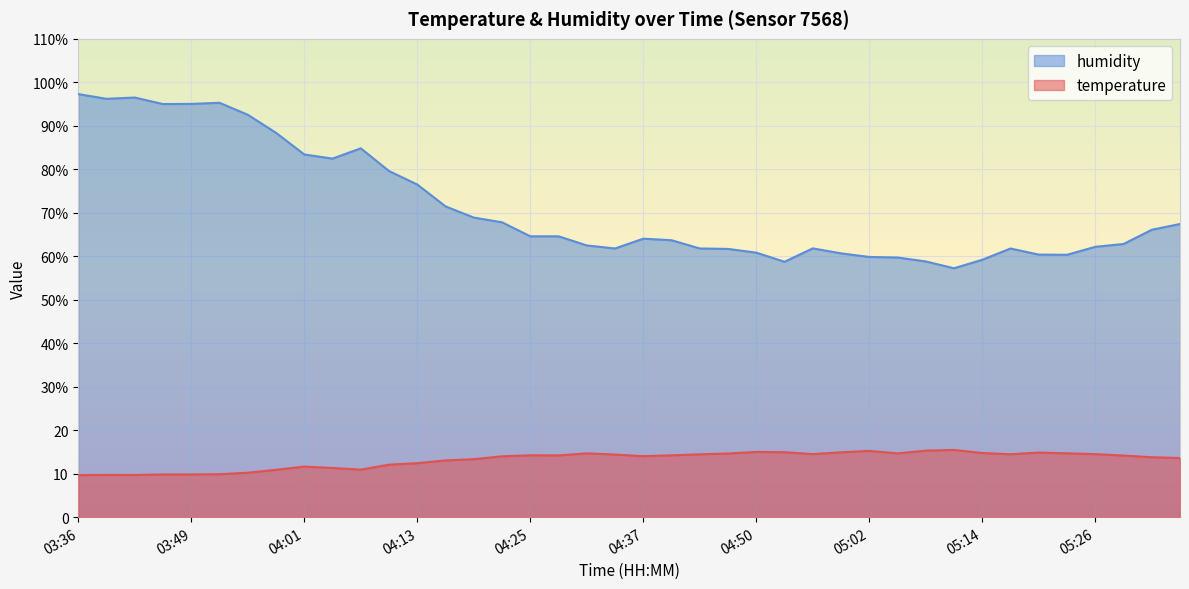

The temperature series shows 7.3 at 05:23. True or false?

False